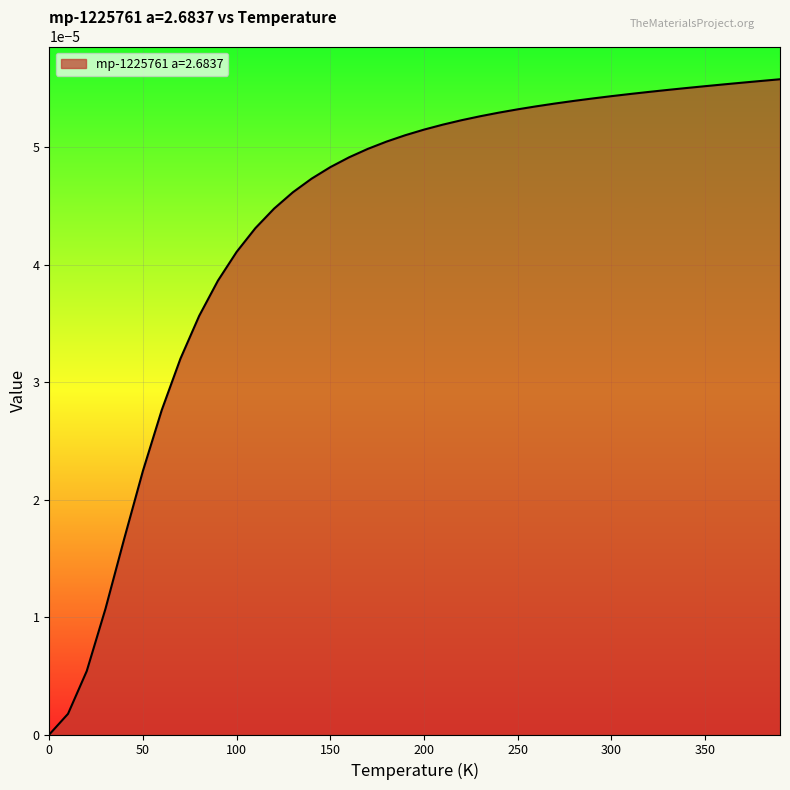

Does the chart display data point markers on the line(s)?

No